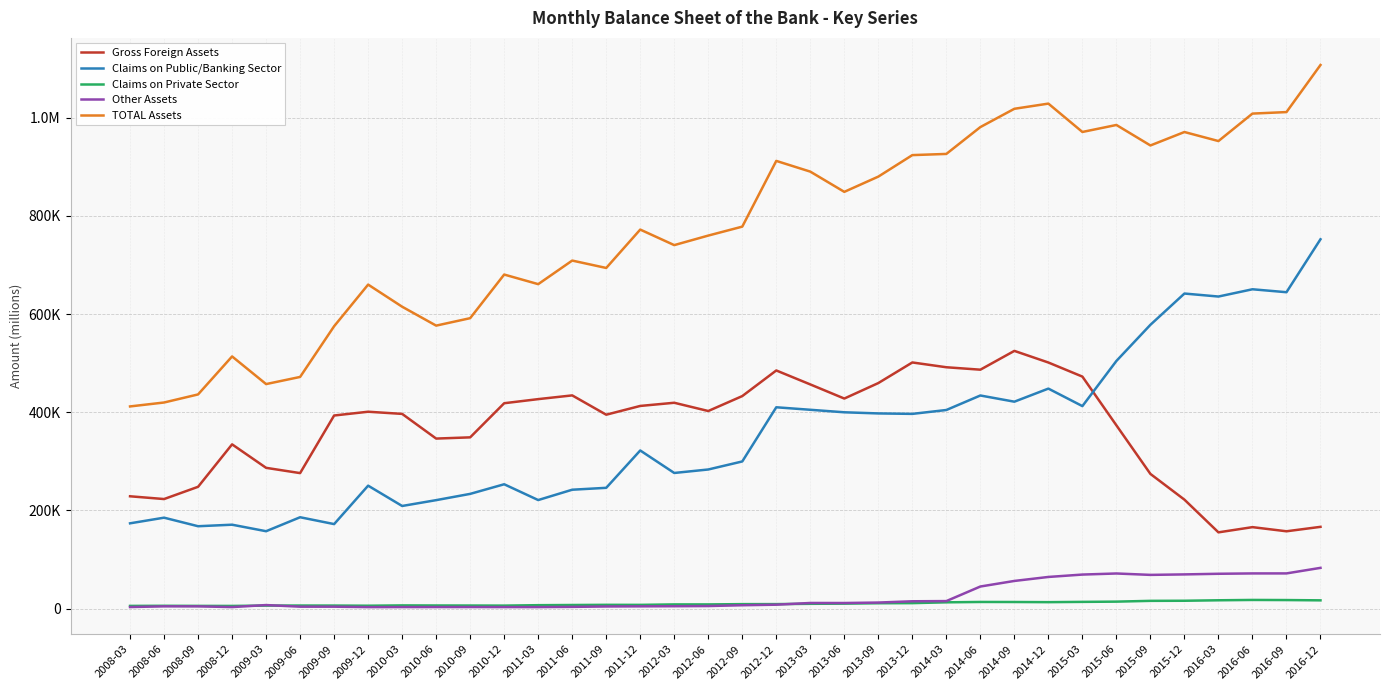

What are all the series names shown in the legend?

Gross Foreign Assets, Claims on Public/Banking Sector, Claims on Private Sector, Other Assets, TOTAL Assets